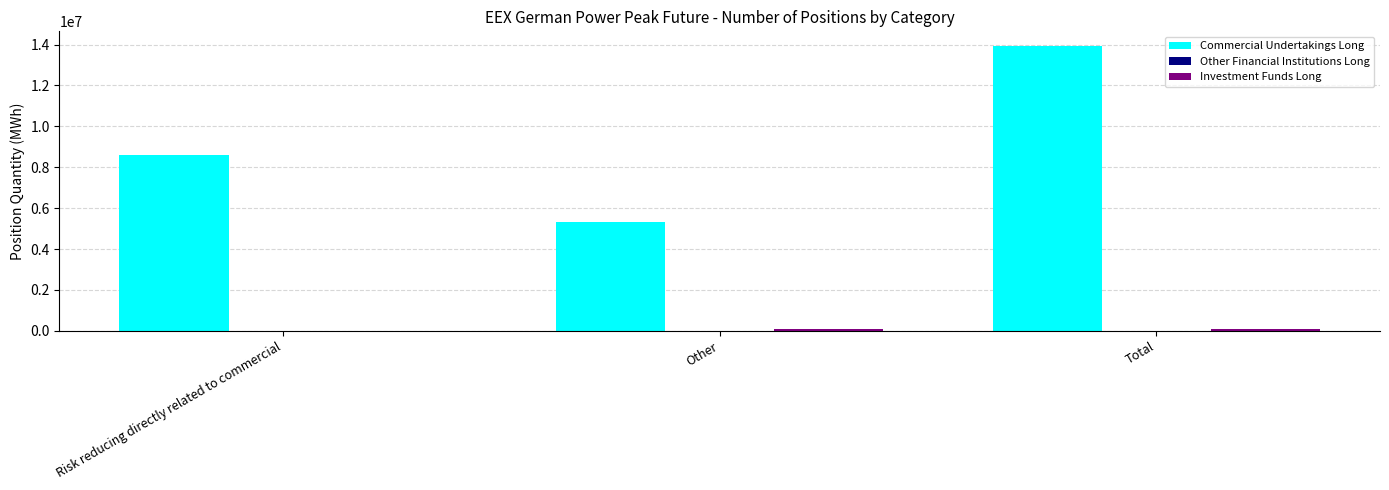

The value of Commercial Undertakings Long at Risk reducing directly related to commercial is 8615484. True or false?

True